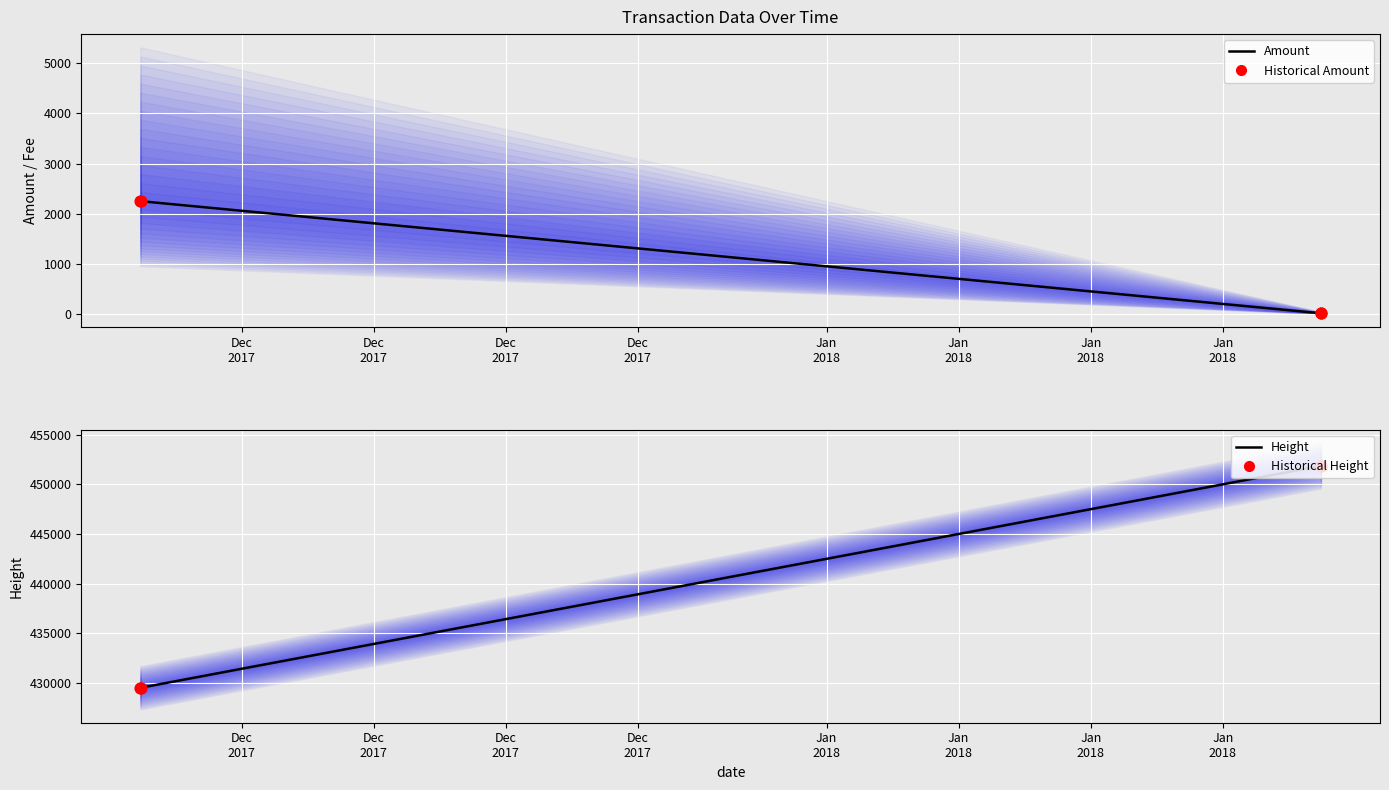

At how many categories does at least one series exceed 274660?

4